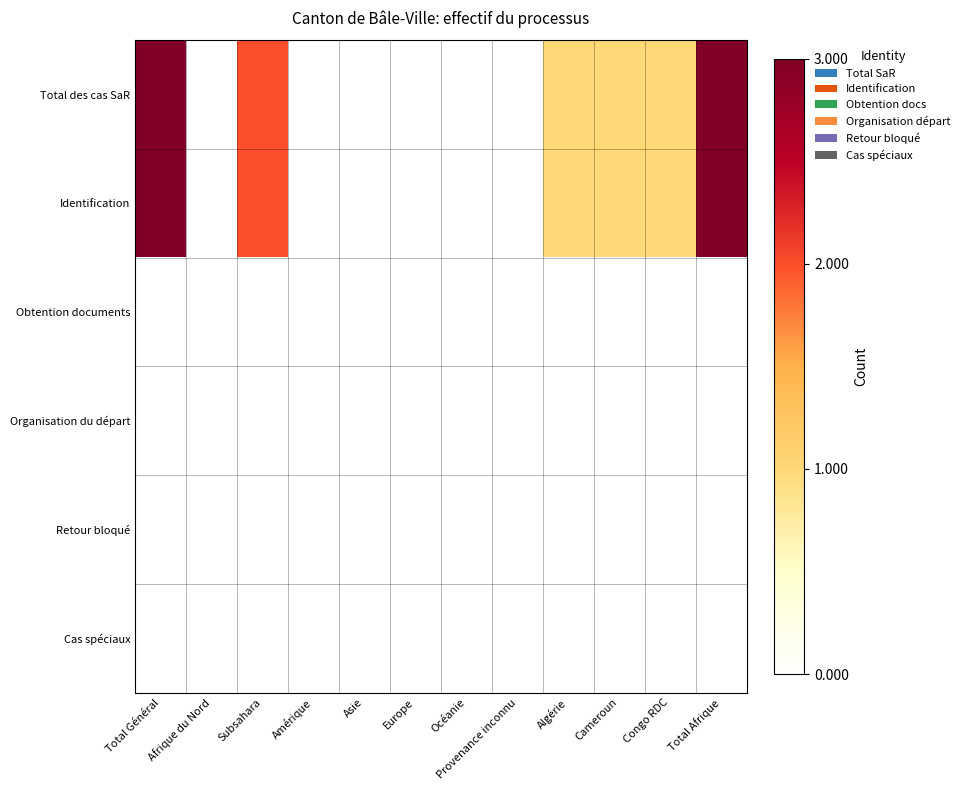

Count the number of data series in this chart.

6